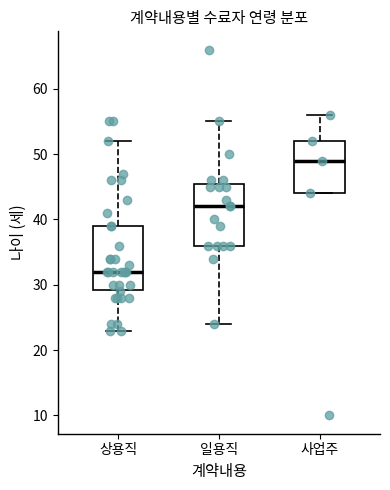

Reading left to right, transcribe this box plot: for each box, give where its median line is, the range the box spans, and where its two whiskers end, as read against the y-axis. The values are not printed on the chart, so give them approximately, as read against the axis.

상용직: median 32, box 29 to 39, whiskers 23 to 52
일용직: median 42, box 36 to 46, whiskers 24 to 55
사업주: median 49, box 44 to 52, whiskers 44 to 56